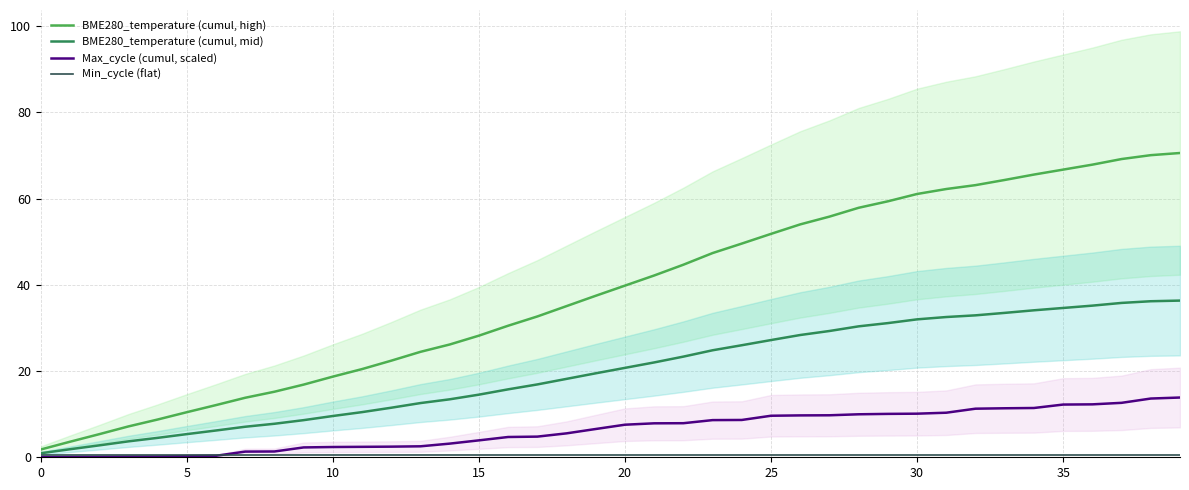

True or false: BME280_temperature (cumul, mid) and Min_cycle (flat) cross at least once.

False